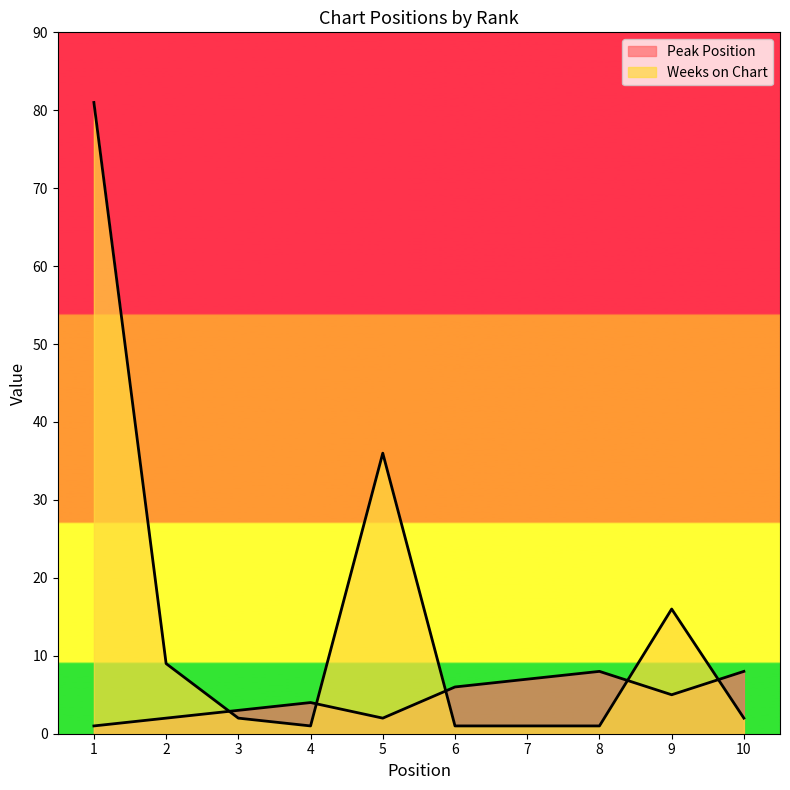

List the labels in order of Peak Position value, smallest first.

1, 2, 5, 3, 4, 9, 6, 7, 8, 10